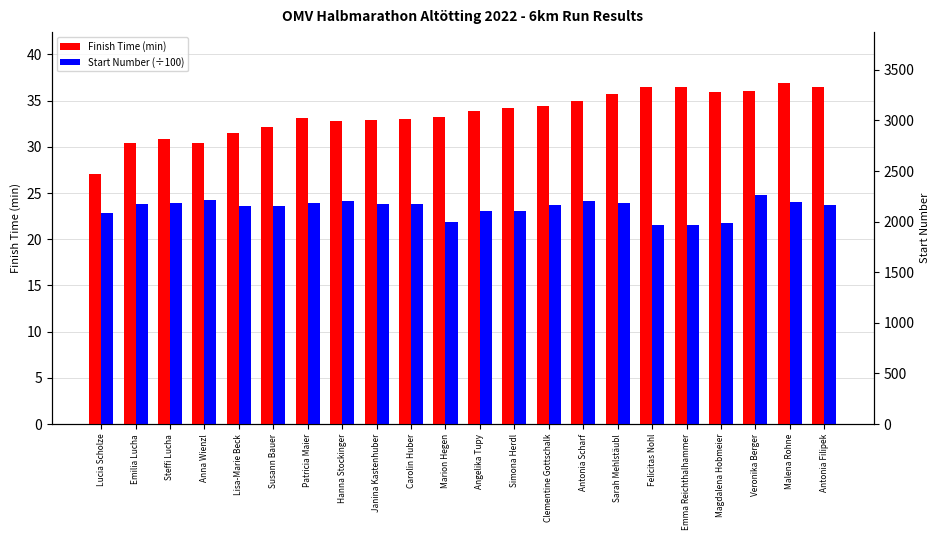

At which category does the chart reach its minimum across all series?

Felicitas Nohl